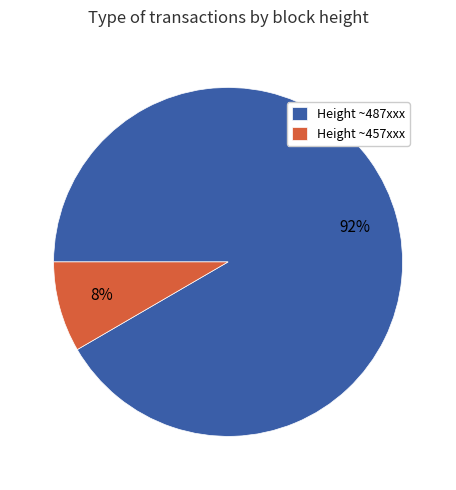

What is the smallest slice in the pie chart?

Height ~457xxx